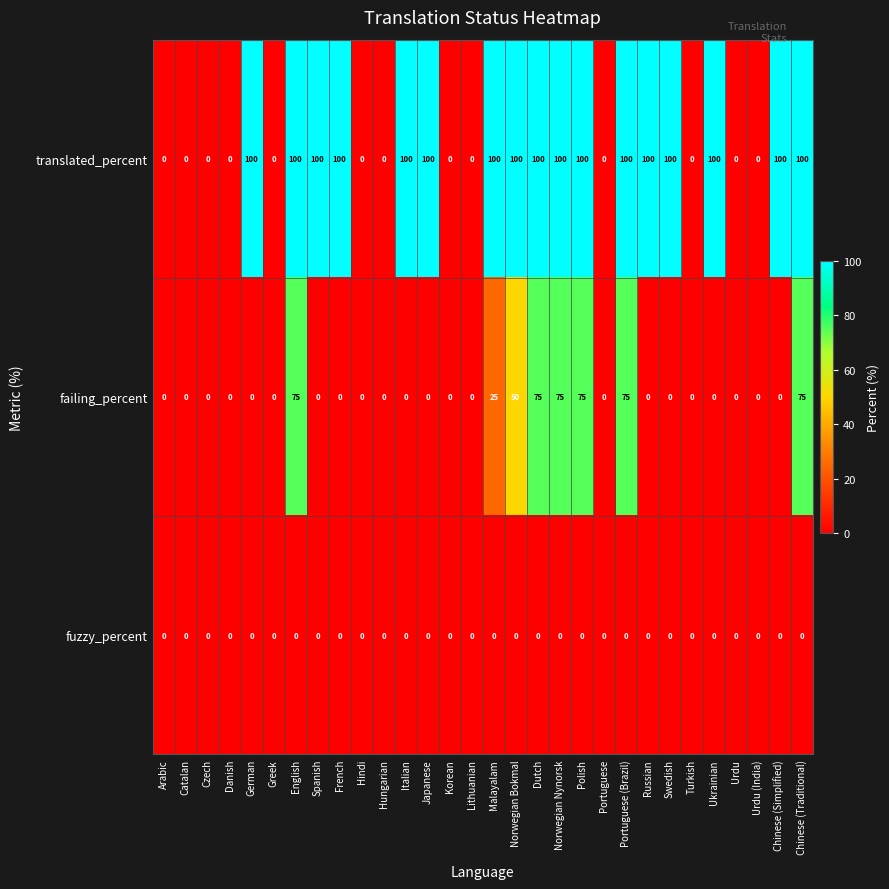

The failing_percent series shows 33 at Urdu (India). True or false?

False